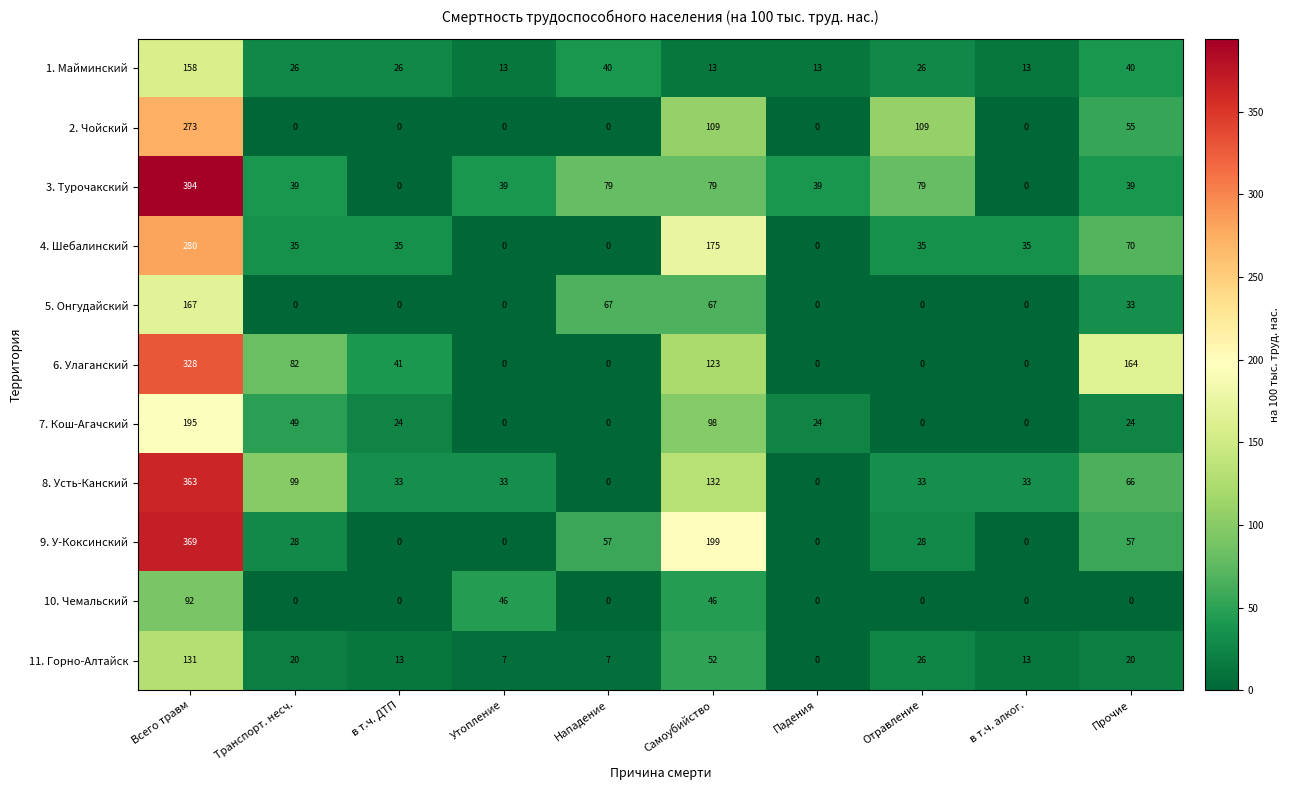

Is it true that 1. Майминский equals 40 at Нападение?

True